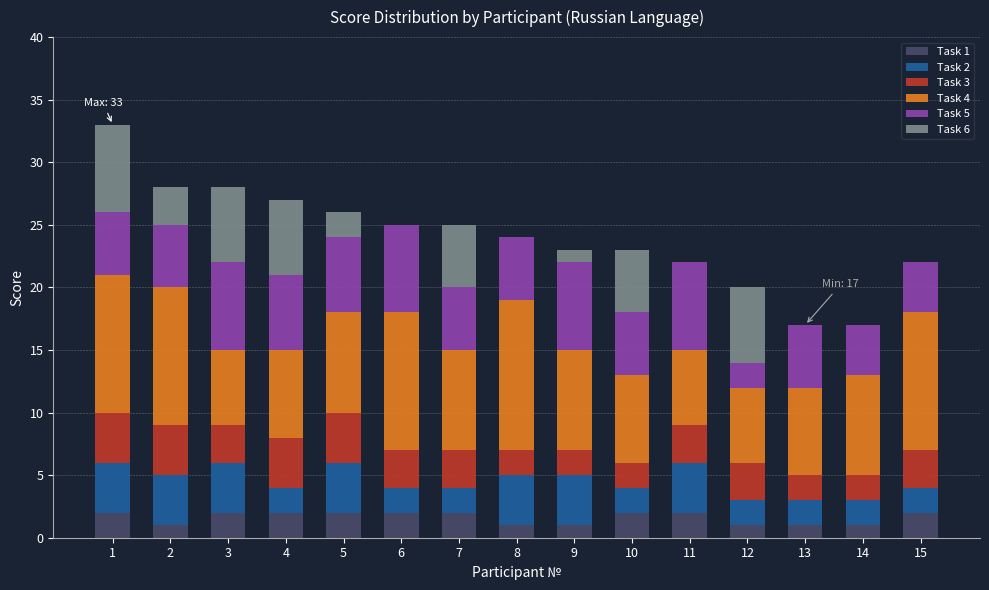

Is it true that Task 1 equals 2 at 15?

True